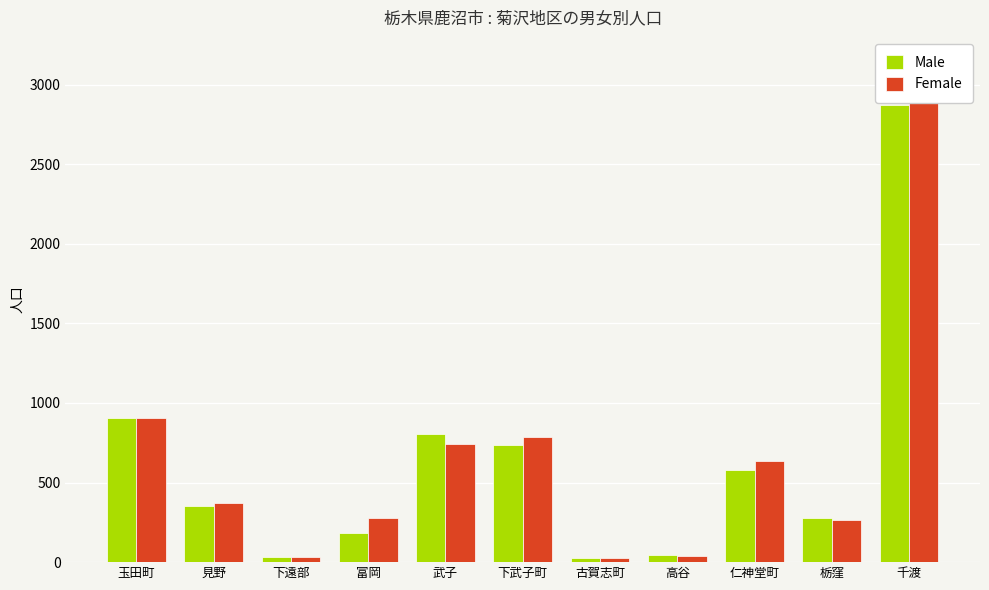

At which category does the chart reach its peak across all series?

千渡